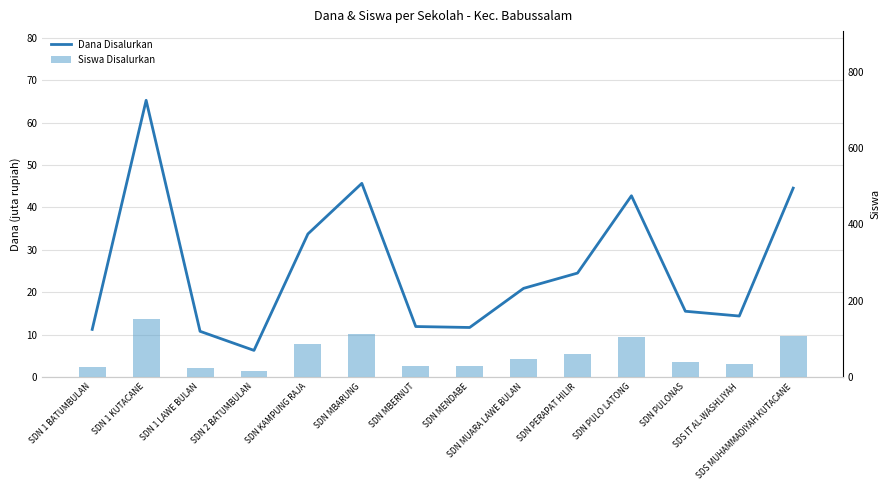

Which series changed the most between SDN PERAPAT HILIR and SDN PULONAS?

Dana Disalurkan